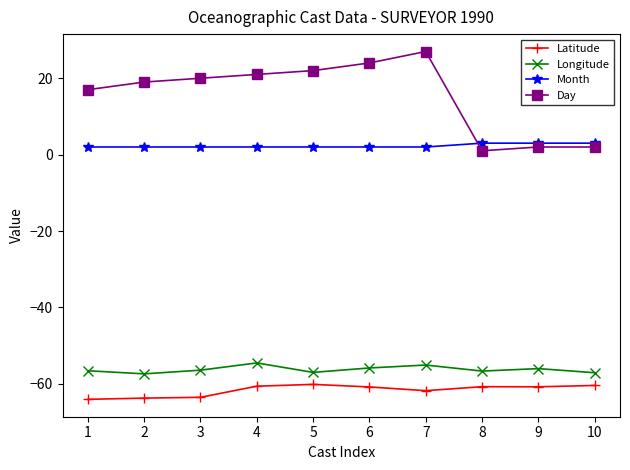

List the series in order of their peak value, highest first.

Day, Month, Longitude, Latitude